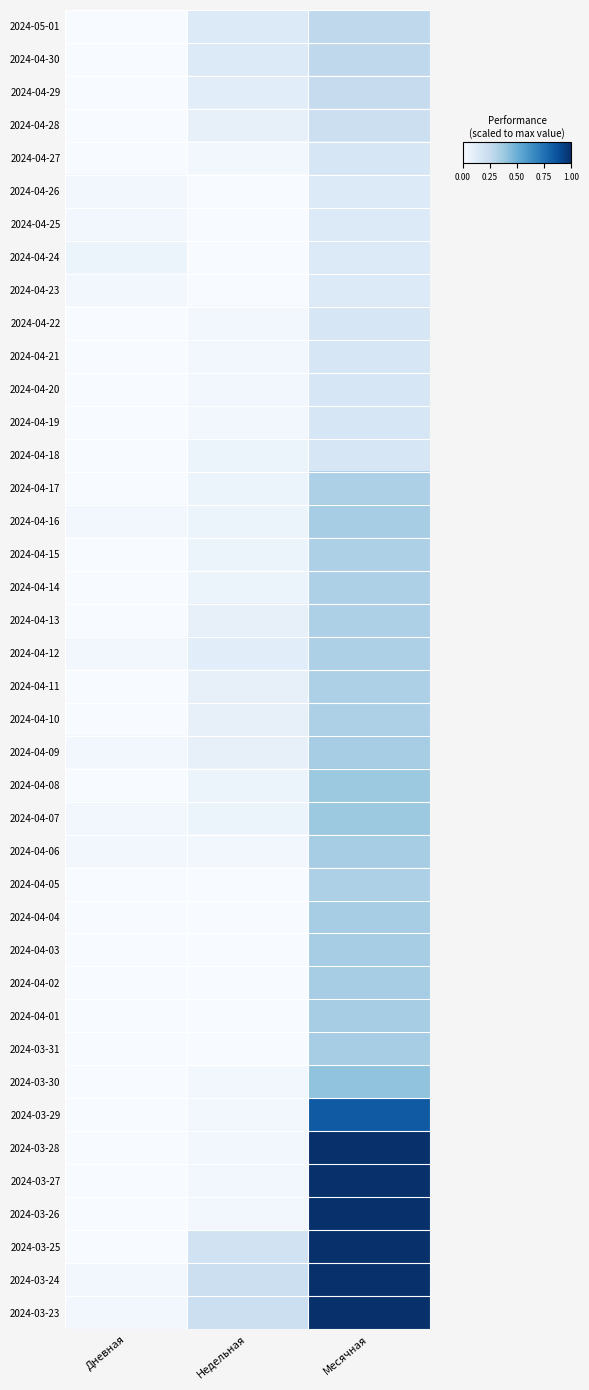

Which label corresponds to the largest value in the chart?

Месячная